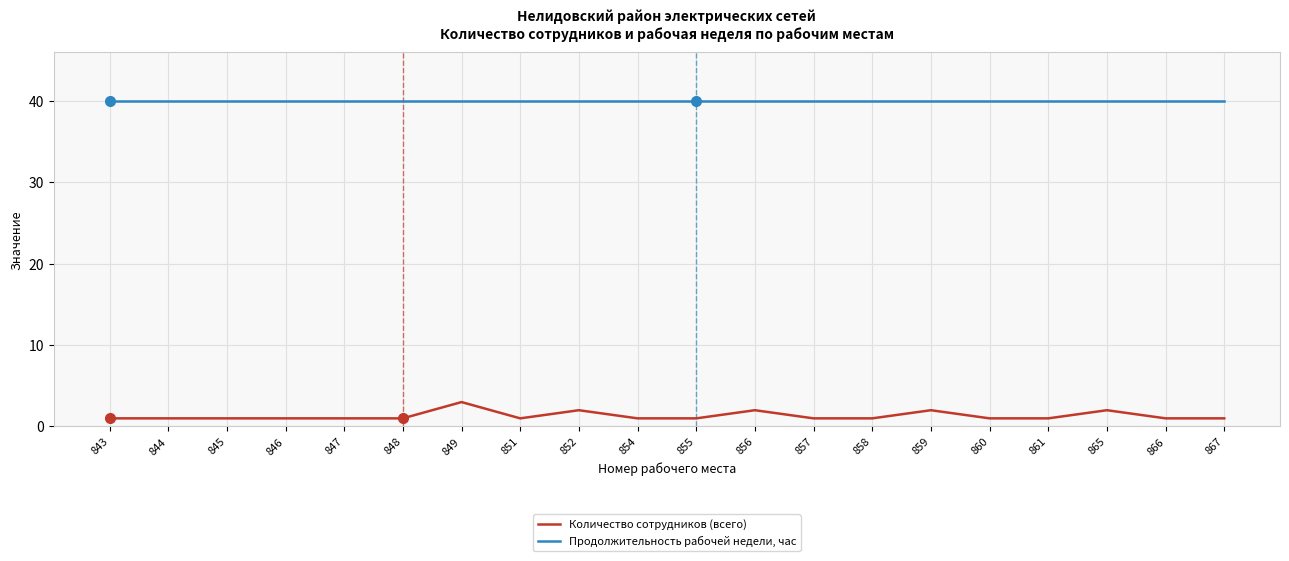

The Количество сотрудников (всего) series shows 1 at 860. True or false?

True